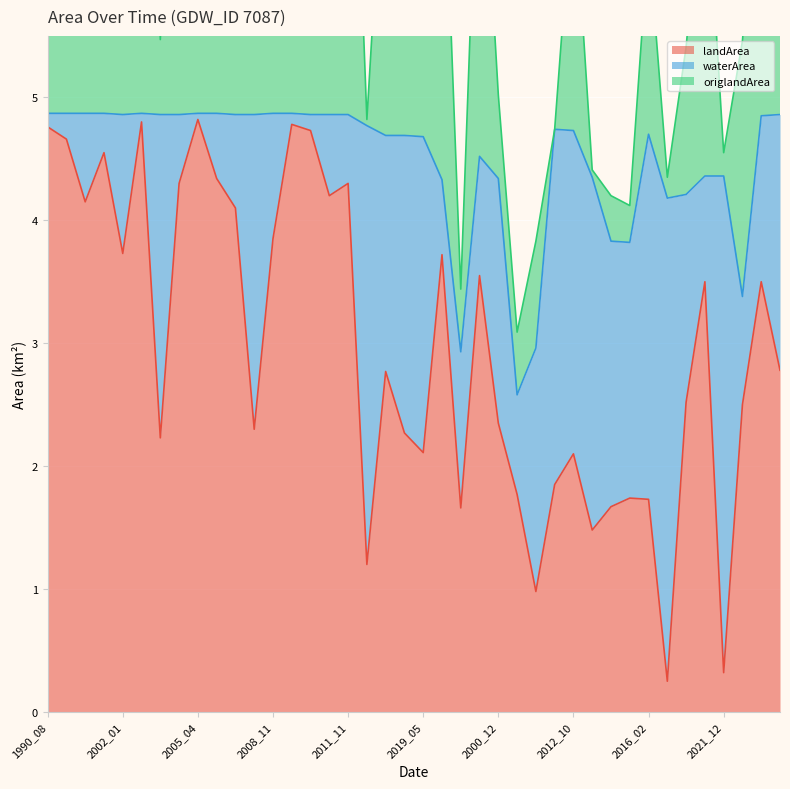

What position from the right is 2004_05?

33